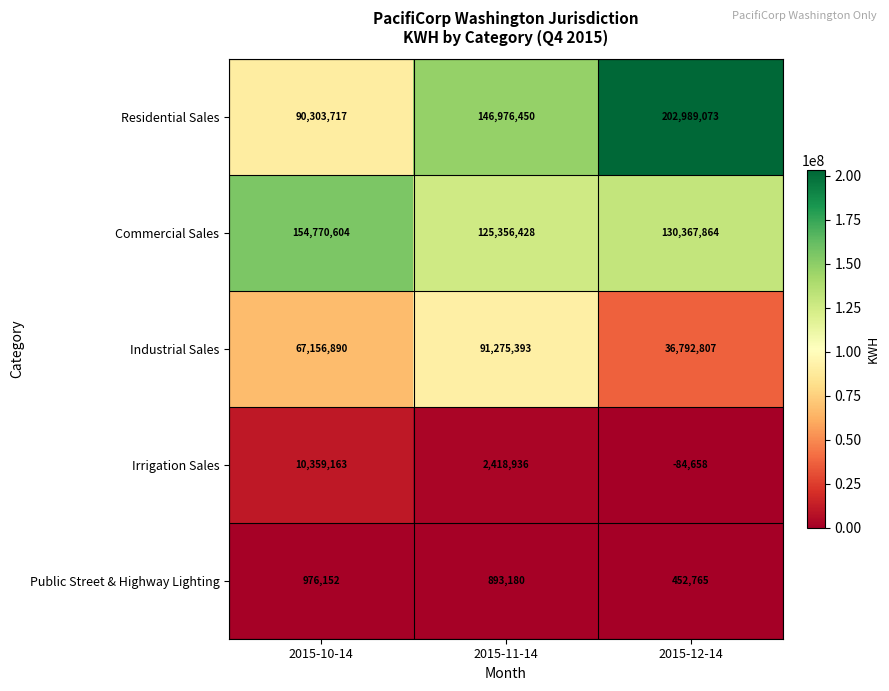

What is the total value across all series at 2015-10-14?

323566526